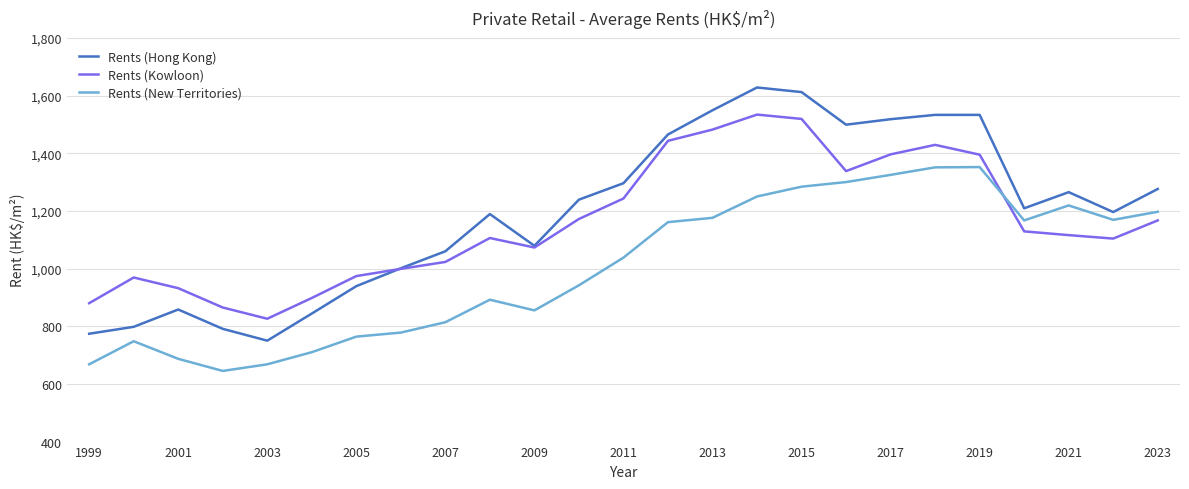

True or false: Rents (Kowloon) and Rents (New Territories) intersect in this chart.

True